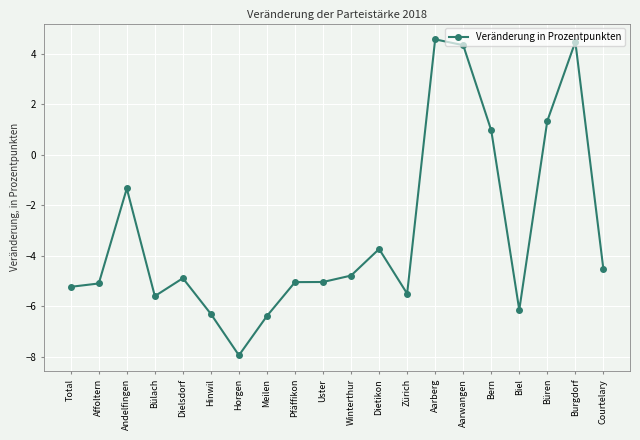

Which has a higher value, Horgen or Dielsdorf?

Dielsdorf